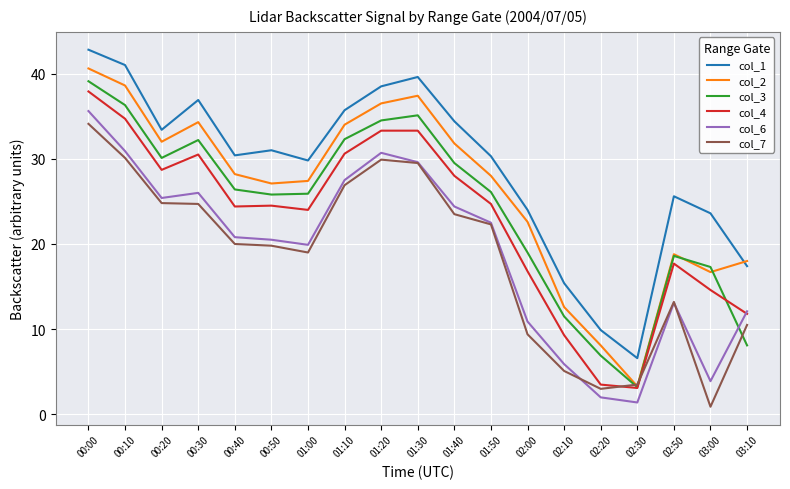

What are all the series names shown in the legend?

col_1, col_2, col_3, col_4, col_6, col_7